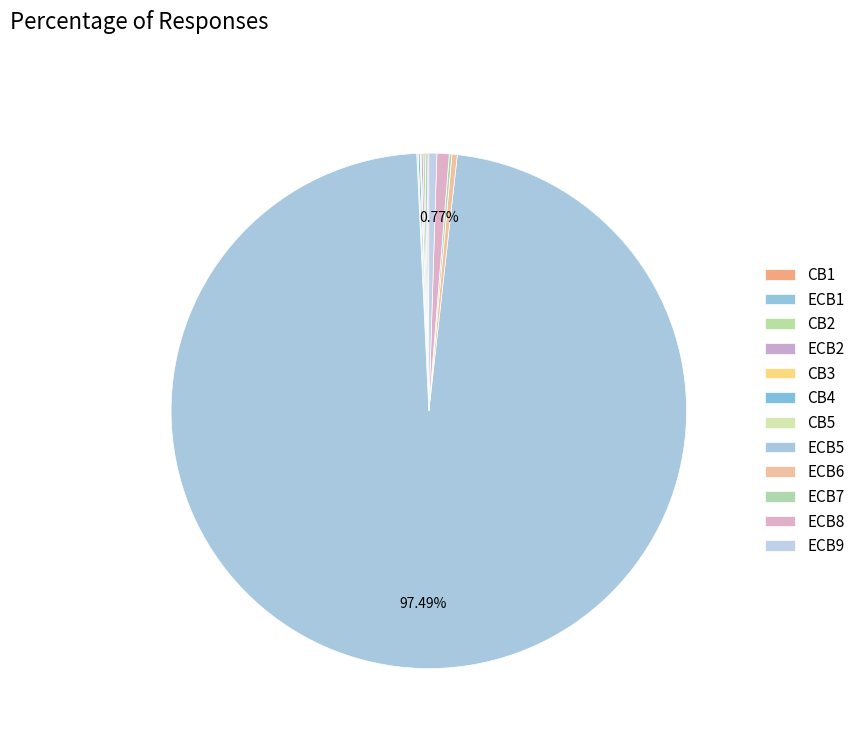

What is the smallest slice in the pie chart?

CB3